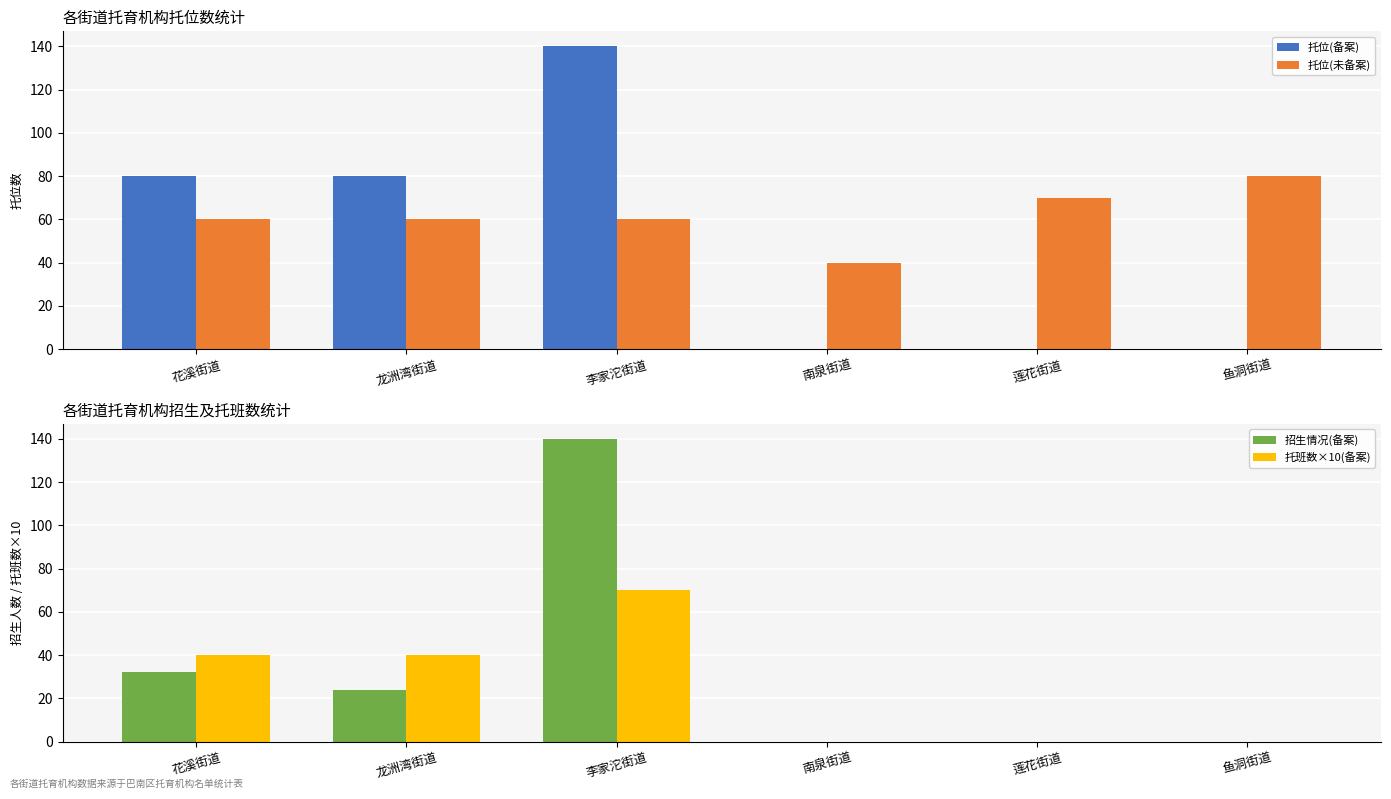

What is the average value of the 招生情况(备案) series?

33